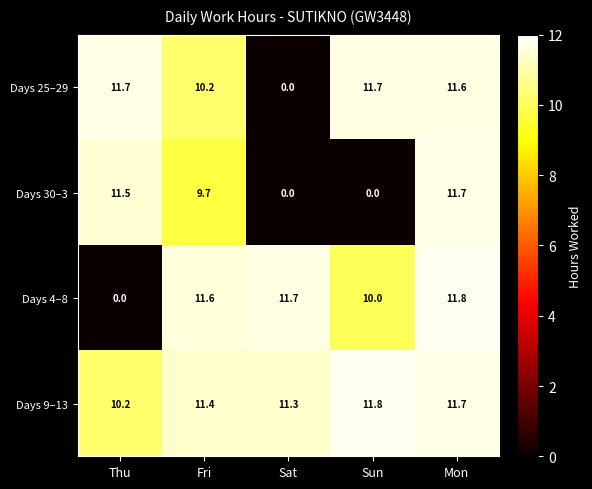

List the labels in order of Days 4–8 value, smallest first.

Thu, Sun, Fri, Sat, Mon